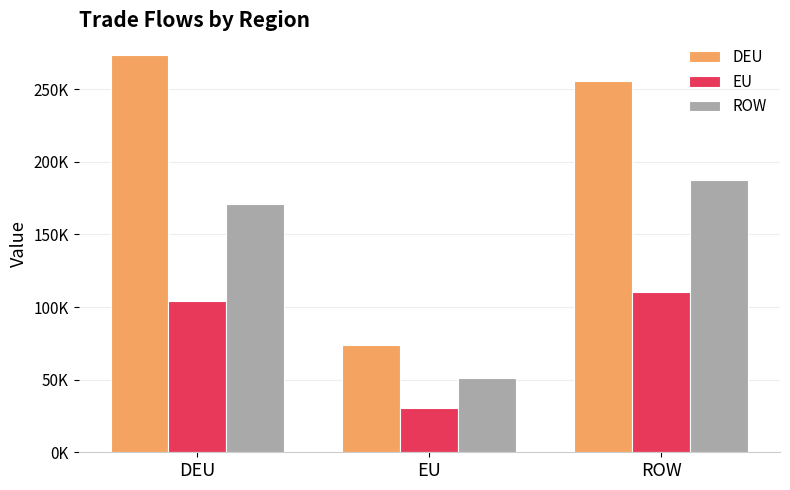

Are the bars horizontal?

No